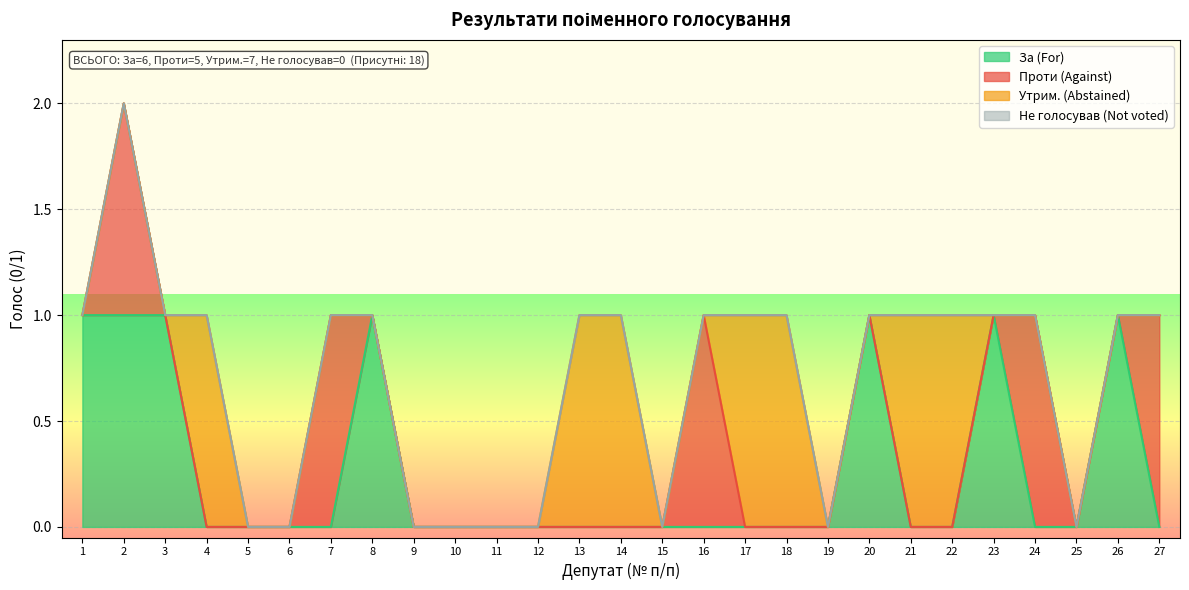

At which category is the sum across all series the highest?

2